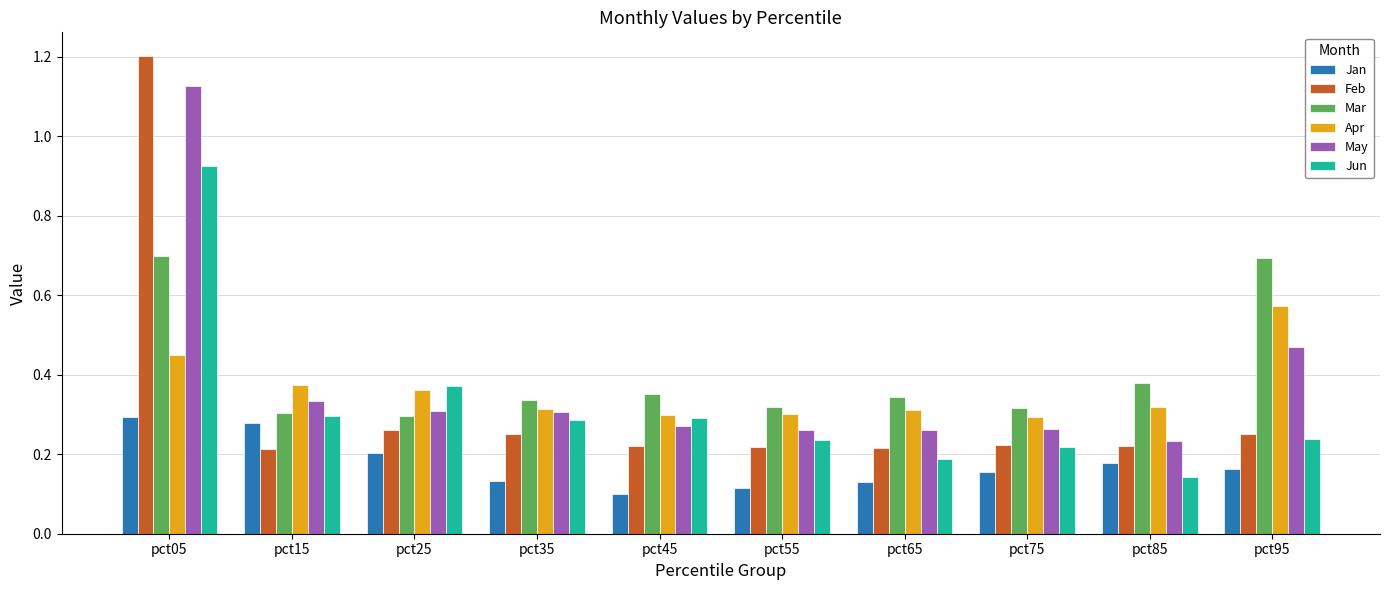

Which series has the largest total across all categories?

Mar